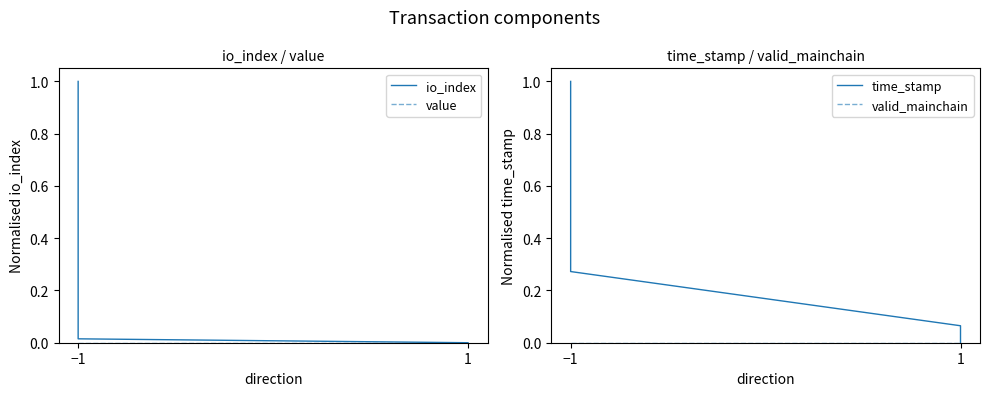

Which category has the highest value in the valid_mainchain series?

−1